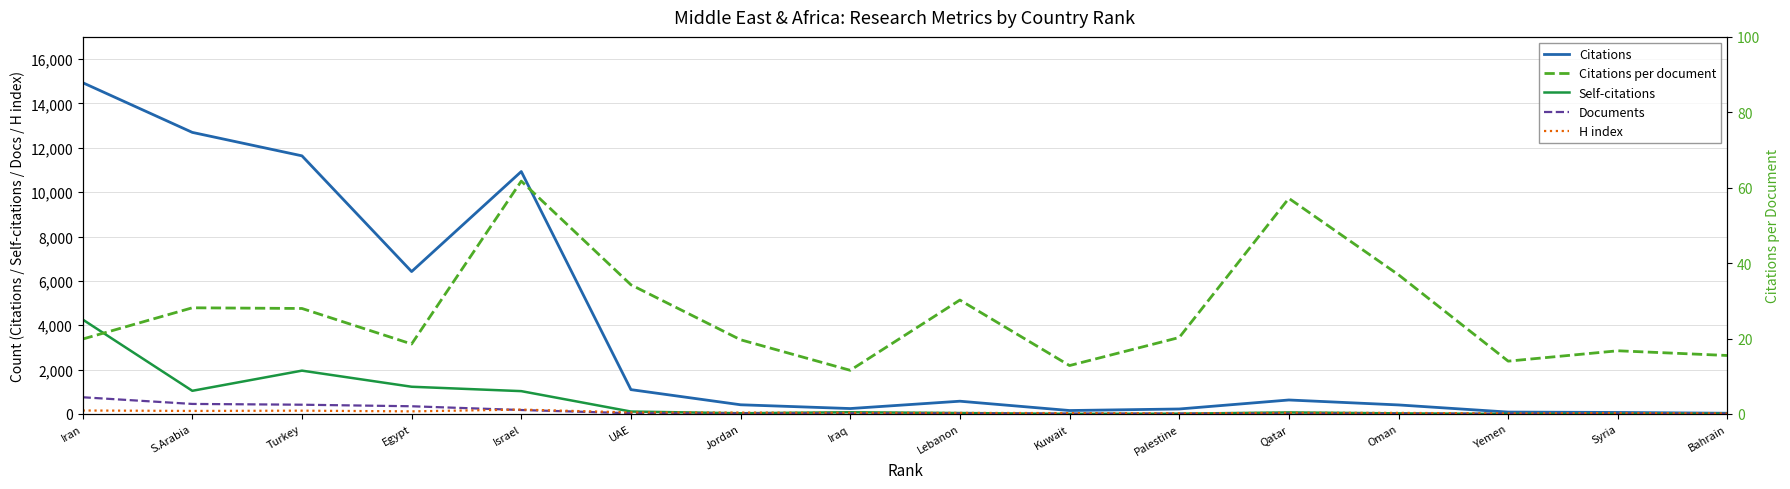

True or false: Citations has a value of 243.0 at Iraq.

True